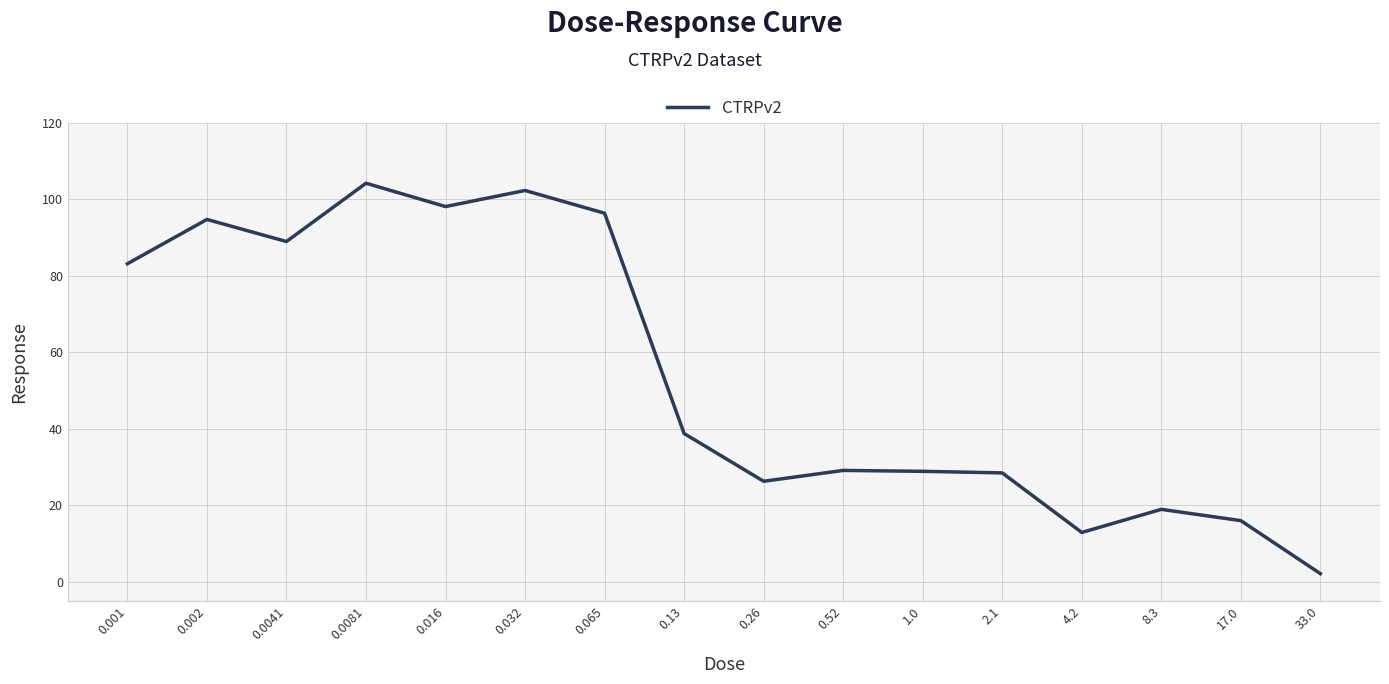

What is the greatest value displayed?

104.2